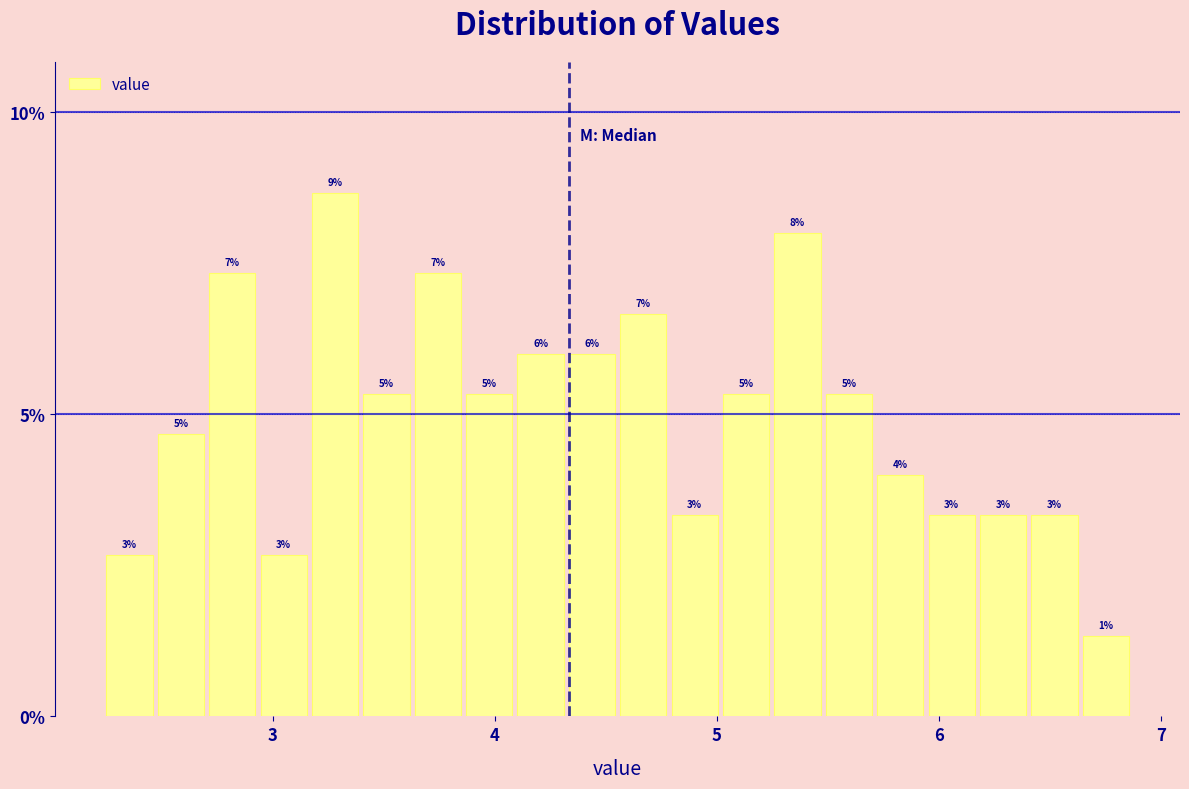

Read against the x-axis, roughly where is the centre of the tallest bar?

3.3